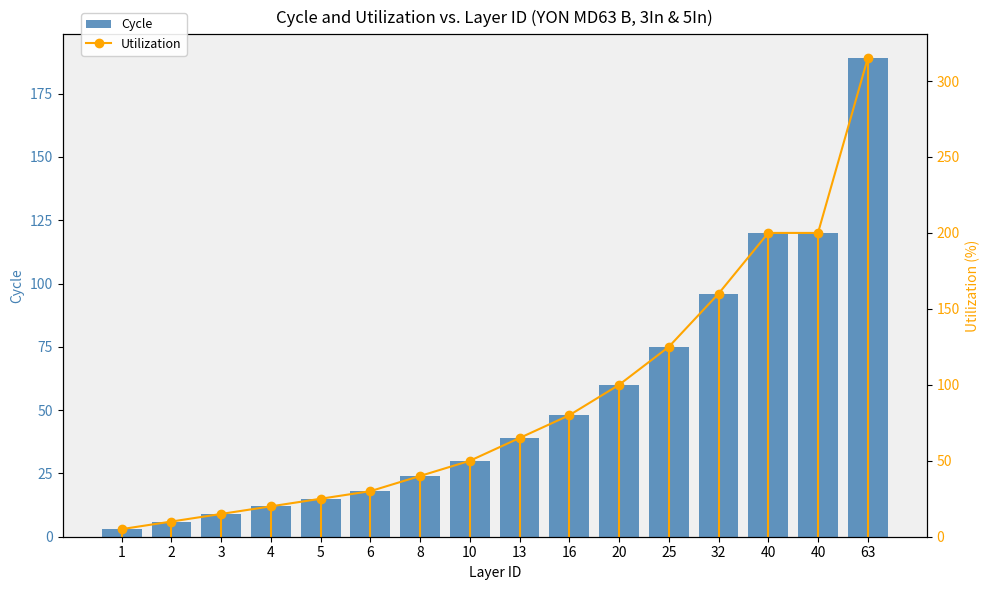

What is the average value of the Cycle series?

54